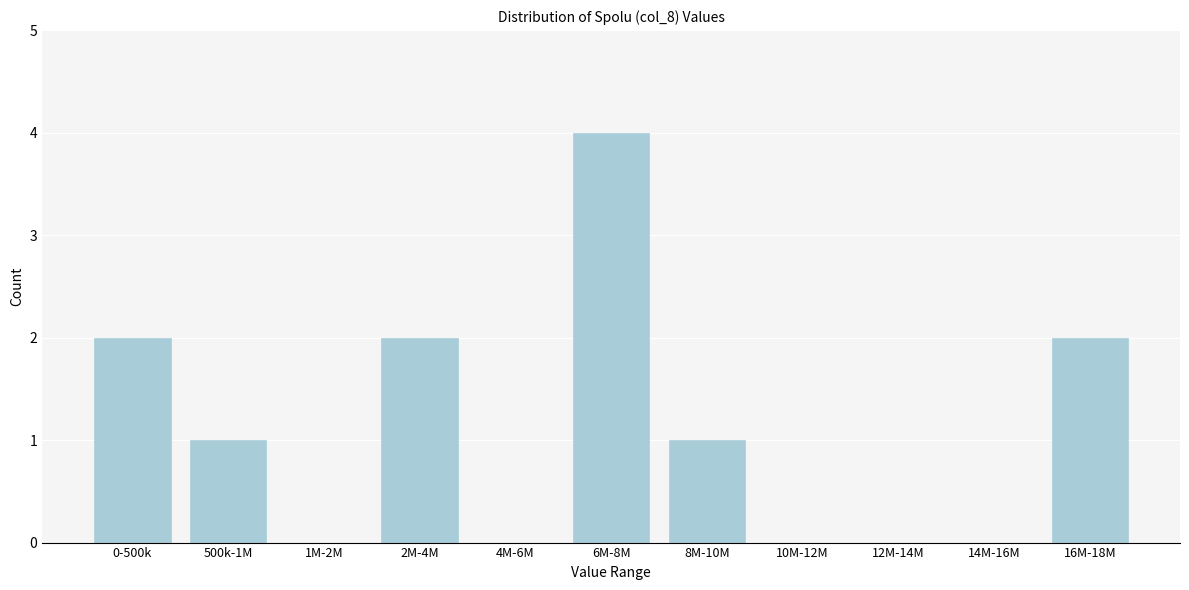

Reading left to right, what are all the values shown in this chart?

0-500k=2	500k-1M=1	1M-2M=0	2M-4M=2	4M-6M=0	6M-8M=4	8M-10M=1	10M-12M=0	12M-14M=0	14M-16M=0	16M-18M=2